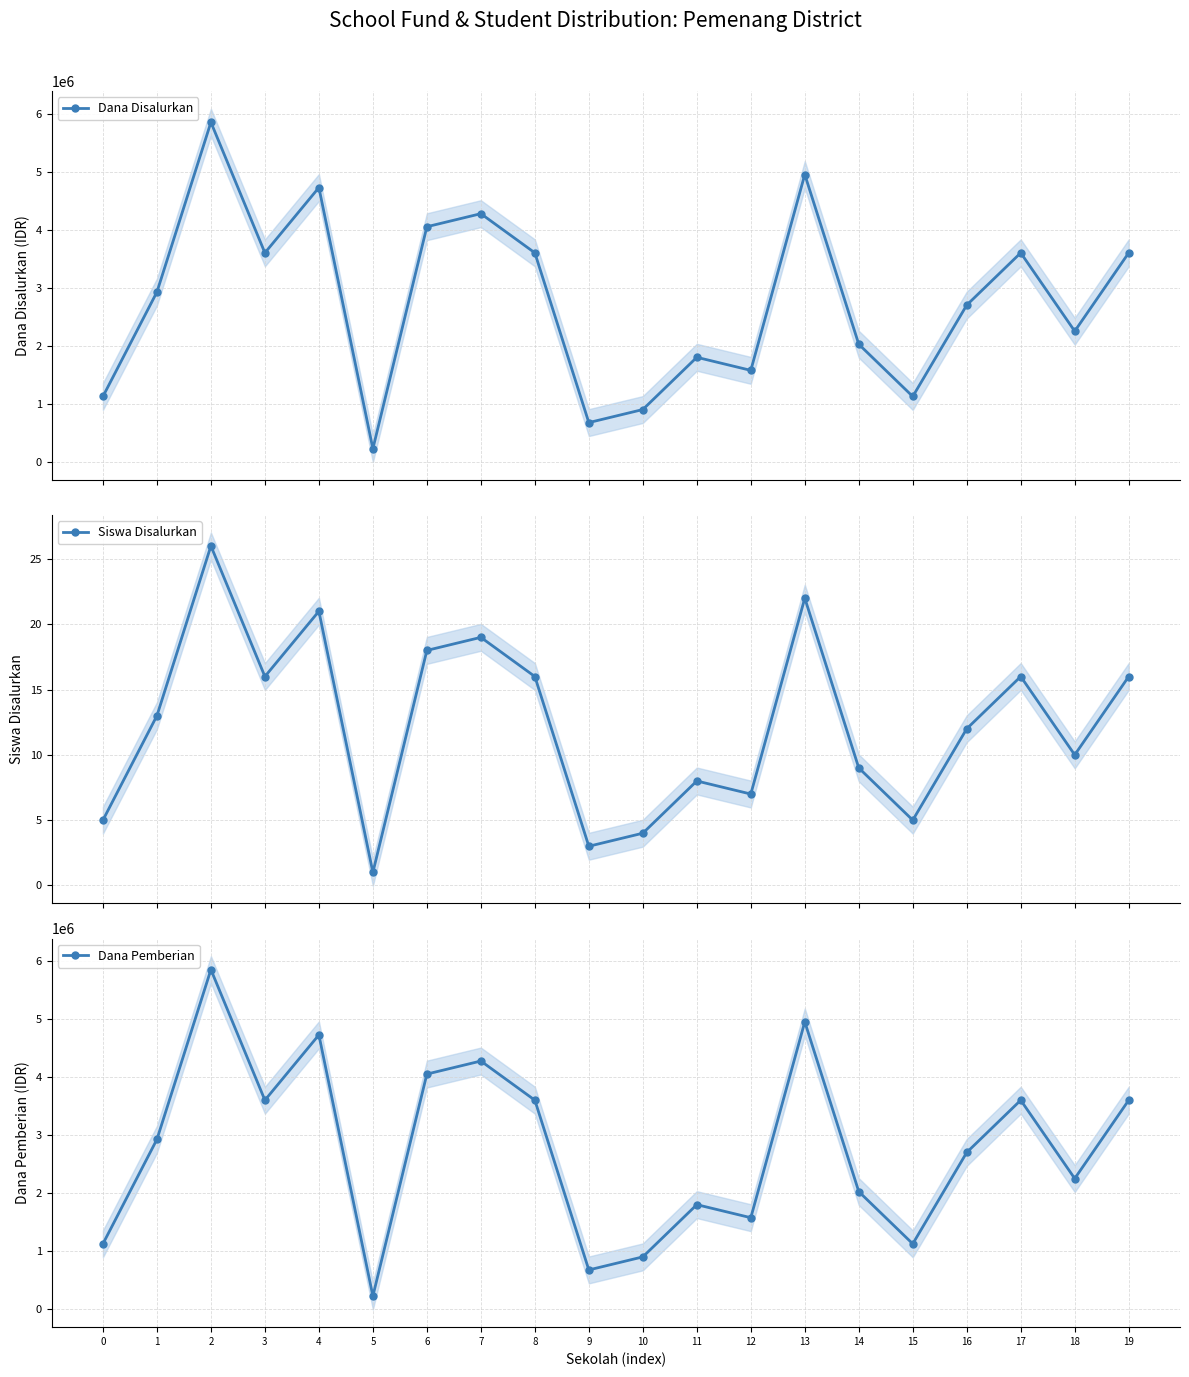

Which series has the largest total across all categories?

Dana Disalurkan